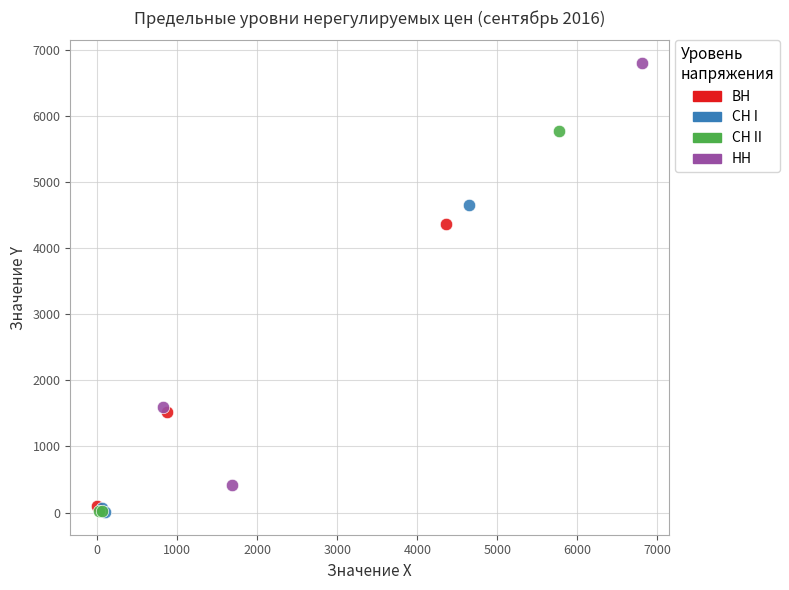

Which series reaches the maximum Y coordinate?

НН